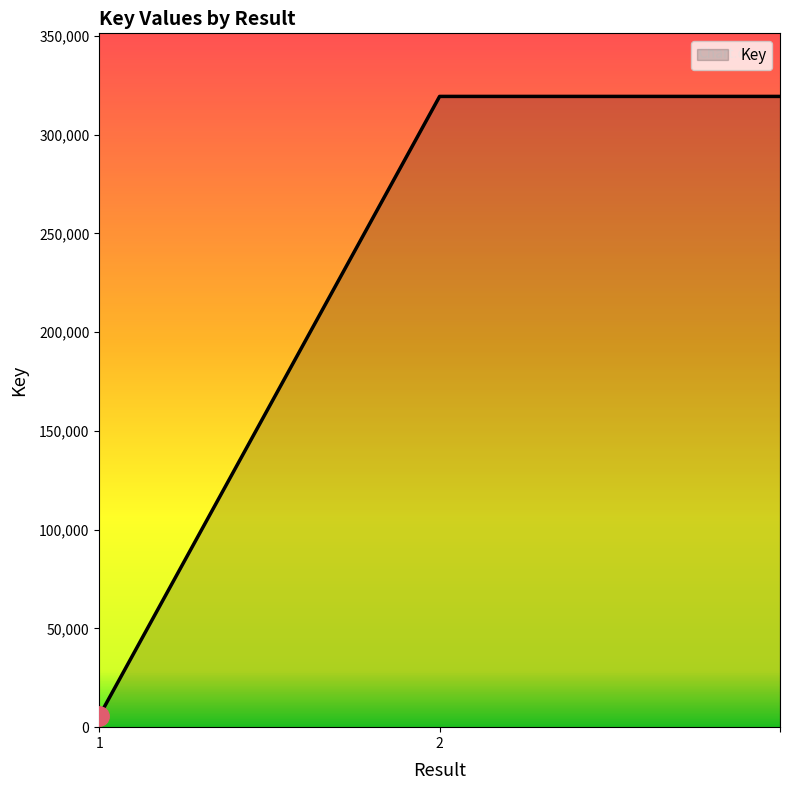

What is the difference between the second highest and minimum values?

313846